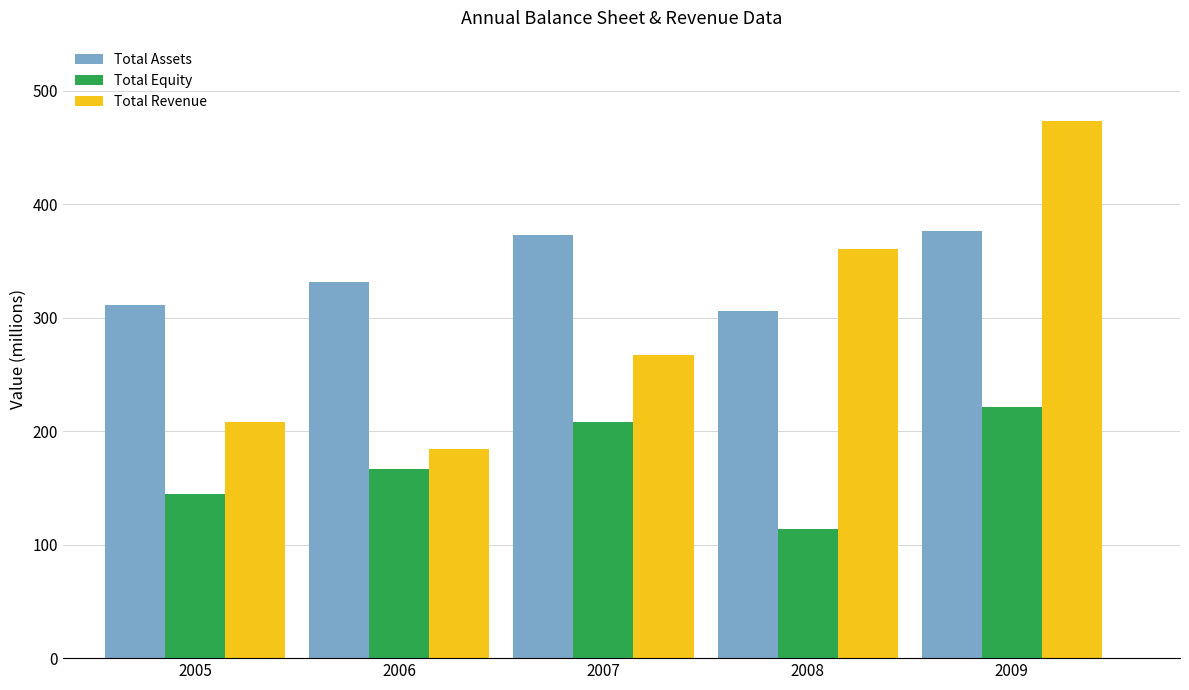

What is the average value of the Total Revenue series?

298.8